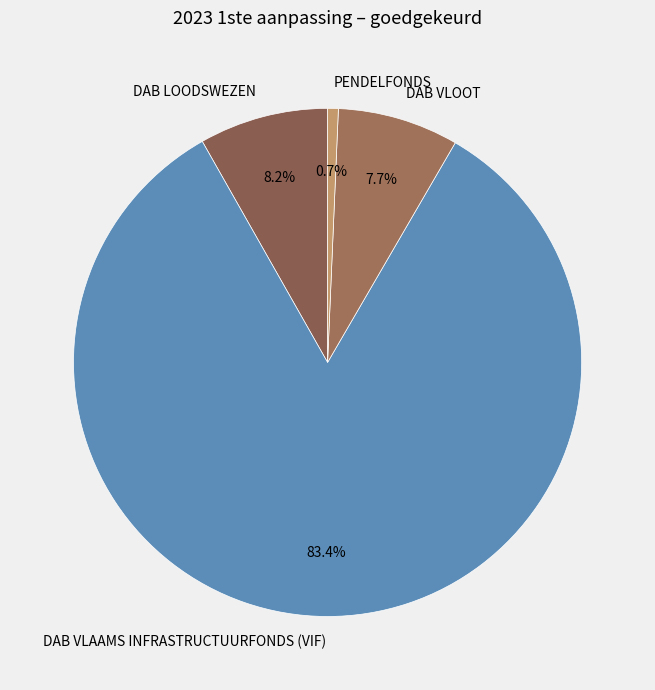

Is there a majority slice in this chart?

Yes